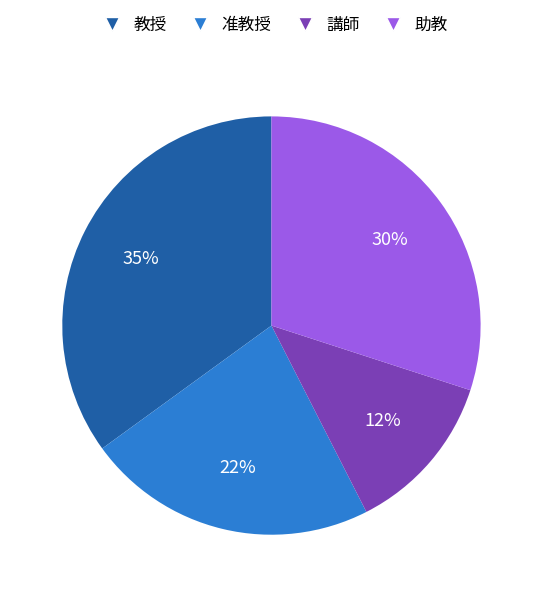

Approximately how many times larger is the value at 准教授 compared to 講師?

1.8